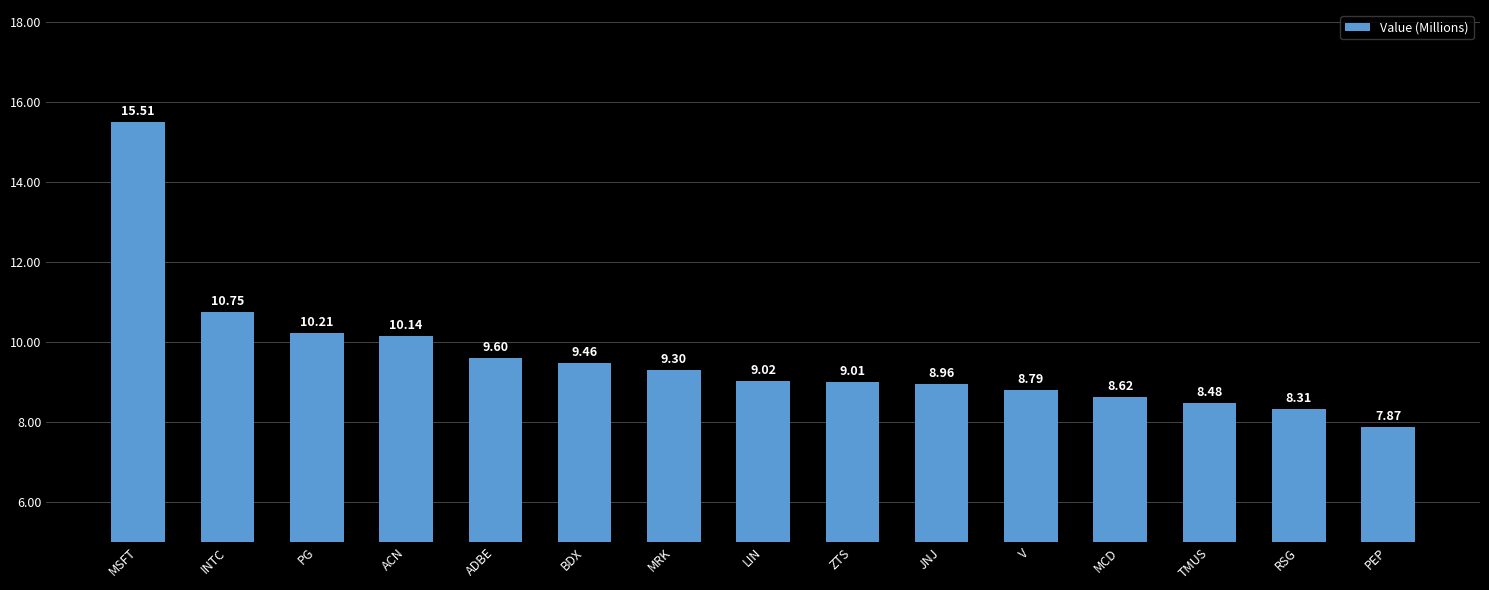

Approximately how many times larger is the value at LIN compared to V?

1.0